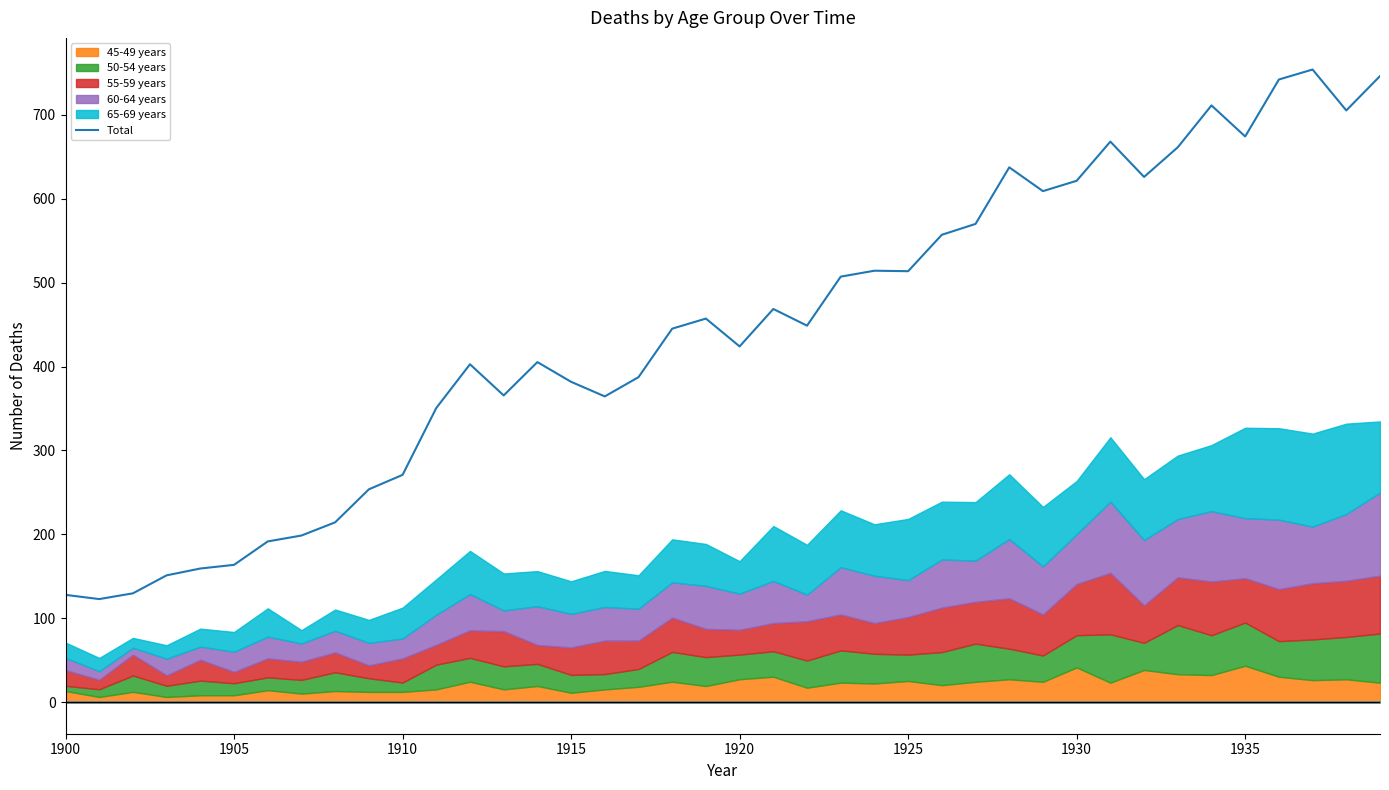

What is the difference between the second highest and minimum values?

623.5